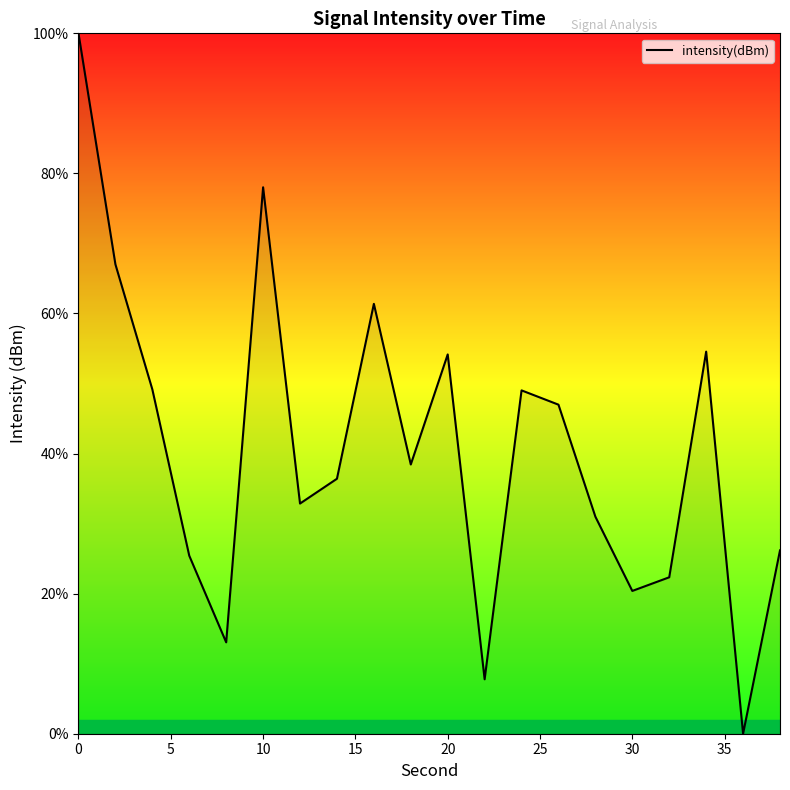

What is the difference between the maximum and minimum values?

100.0